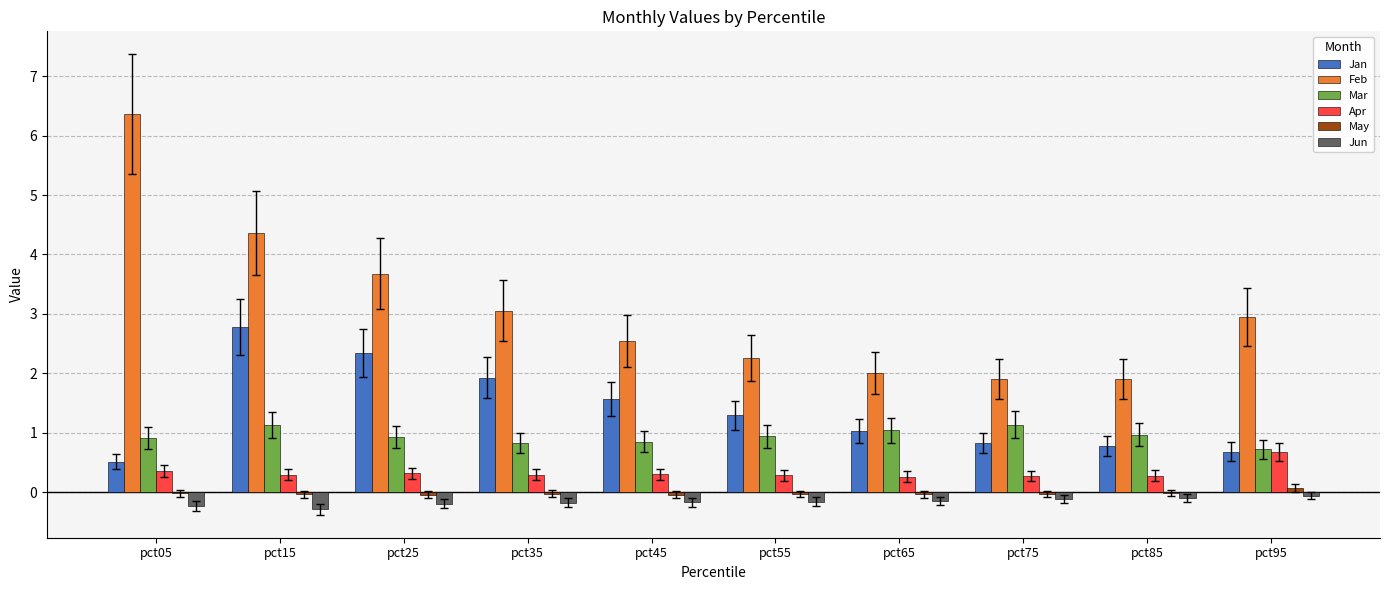

Which label corresponds to the largest value in the chart?

pct05